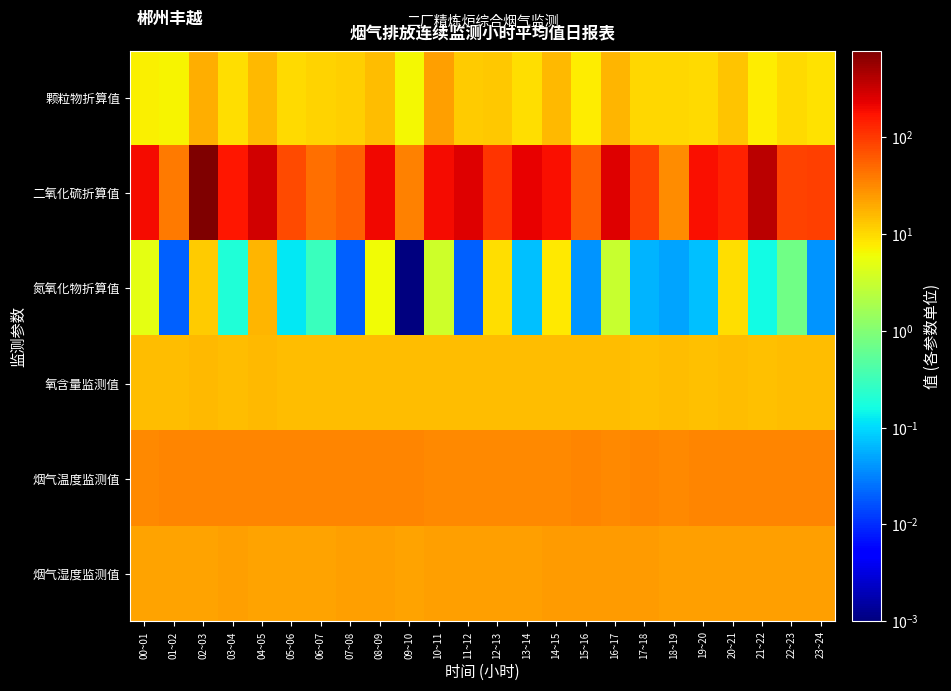

Reading right to left, transcribe all the data shown in this chart.

颗粒物折算值: 23~24=9.0	22~23=9.7	21~22=7.7	20~21=13.2	19~20=9.9	18~19=10.6	17~18=10.4	16~17=17.0	15~16=7.5	14~15=16.1	13~14=9.4	12~13=12.6	11~12=11.9	10~11=23.4	09~10=6.6	08~09=15.1	07~08=11.2	06~07=11.2	05~06=9.8	04~05=15.6	03~04=9.3	02~03=18.6	01~02=6.6	00~01=7.0
二氧化硫折算值: 23~24=89.9	22~23=85.1	21~22=378.6	20~21=138.0	19~20=185.2	18~19=29.5	17~18=84.8	16~17=244.4	15~16=55.0	14~15=180.8	13~14=219.5	12~13=107.7	11~12=255.2	10~11=187.3	09~10=34.3	08~09=204.7	07~08=57.8	06~07=46.8	05~06=78.5	04~05=293.7	03~04=163.9	02~03=776.5	01~02=39.3	00~01=186.6
氮氧化物折算值: 23~24=0.0	22~23=0.7	21~22=0.2	20~21=9.4	19~20=0.1	18~19=0.1	17~18=0.1	16~17=3.0	15~16=0.0	14~15=7.8	13~14=0.1	12~13=9.2	11~12=0.0	10~11=3.4	09~10=0.0	08~09=6.0	07~08=0.0	06~07=0.3	05~06=0.1	04~05=16.9	03~04=0.2	02~03=12.4	01~02=0.0	00~01=5.1
氧含量监测值: 23~24=14.6	22~23=14.9	21~22=14.5	20~21=15.1	19~20=14.4	18~19=15.0	17~18=14.5	16~17=15.2	15~16=14.8	14~15=15.2	13~14=14.8	12~13=15.0	11~12=14.8	10~11=15.2	09~10=14.7	08~09=15.1	07~08=14.8	06~07=15.0	05~06=14.9	04~05=15.4	03~04=14.7	02~03=15.7	01~02=15.1	00~01=15.3
烟气温度监测值: 23~24=32.9	22~23=33.3	21~22=33.0	20~21=32.6	19~20=33.5	18~19=32.0	17~18=32.6	16~17=32.1	15~16=32.5	14~15=32.0	13~14=32.1	12~13=32.3	11~12=32.2	10~11=32.3	09~10=32.4	08~09=32.5	07~08=33.1	06~07=32.8	05~06=33.4	04~05=32.8	03~04=33.1	02~03=33.1	01~02=32.6	00~01=31.9
烟气湿度监测值: 23~24=22.4	22~23=22.9	21~22=23.0	20~21=23.3	19~20=23.3	18~19=23.4	17~18=23.7	16~17=24.1	15~16=23.8	14~15=23.6	13~14=23.4	12~13=22.8	11~12=23.1	10~11=22.6	09~10=22.3	08~09=22.6	07~08=22.4	06~07=22.0	05~06=21.8	04~05=21.6	03~04=22.4	02~03=22.0	01~02=21.5	00~01=21.8